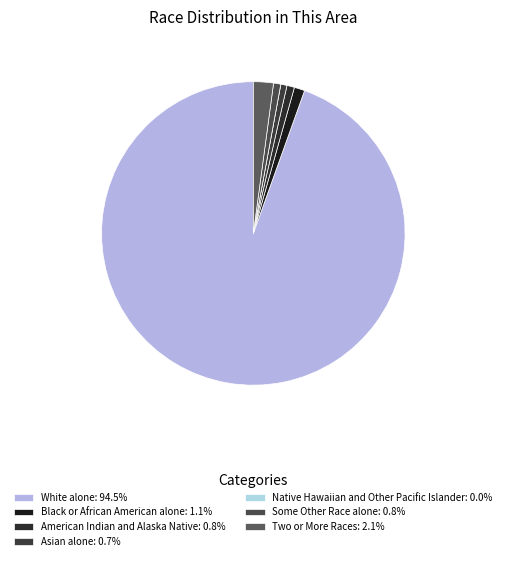

What is the total percentage of Native Hawaiian and Other Pacific Islander and Black or African American alone?

1.1%